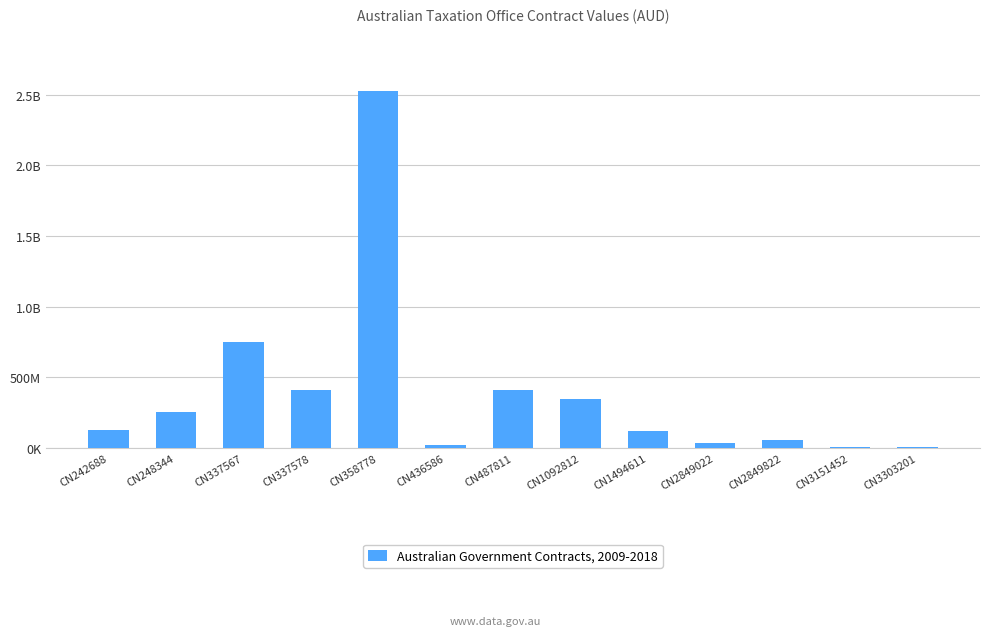

What is the difference between the values at CN3151452 and CN242688?

117141879.2